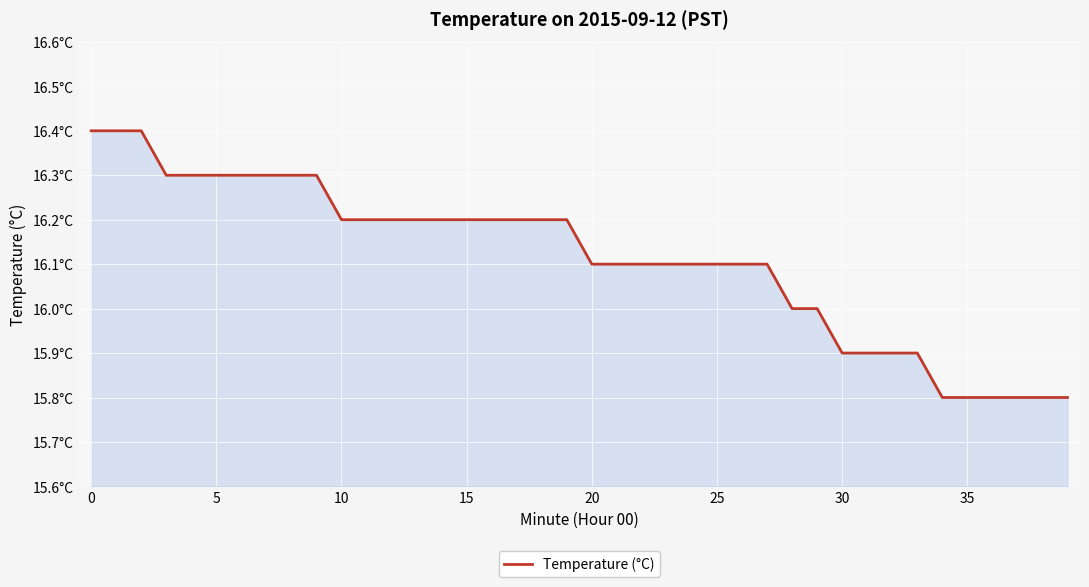

What is the value of the 35th point from the left?

15.8